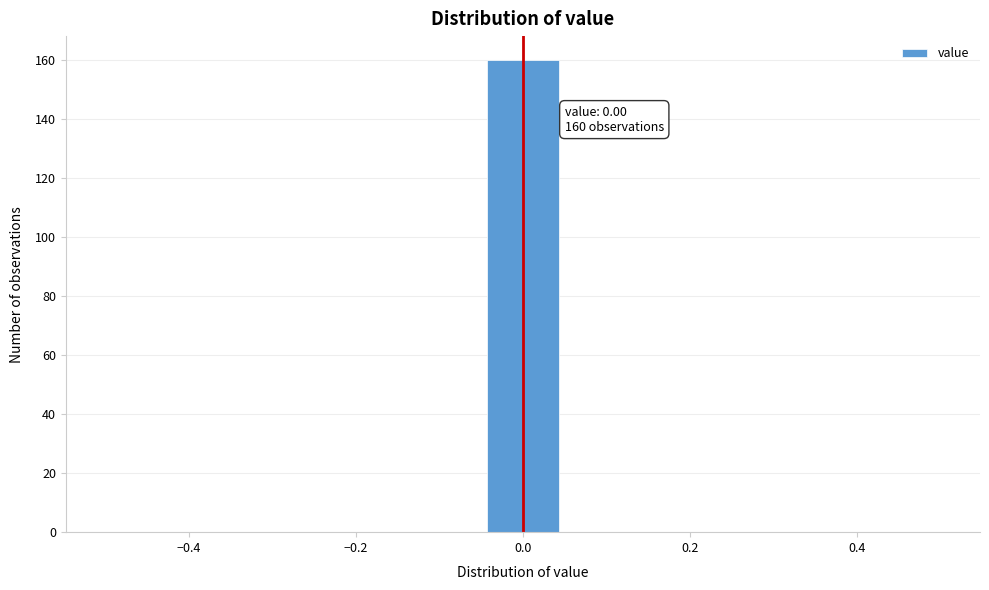

Over which range of the x-axis is the bar tallest?

-0.04 to 0.04